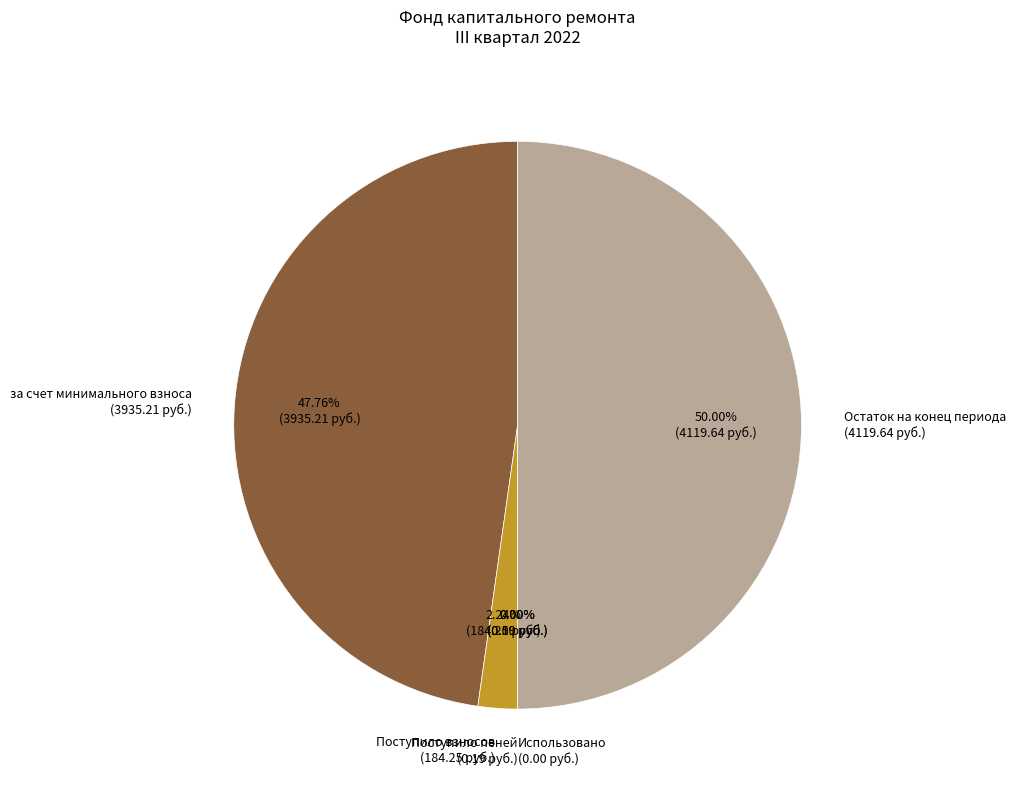

What is the largest slice in the pie chart?

Остаток на конец периода